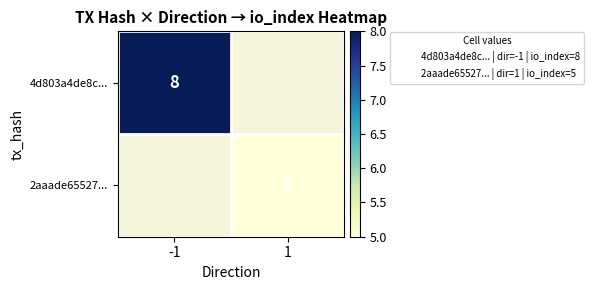

Which series has the largest range (max minus min)?

4d803a4de8c...